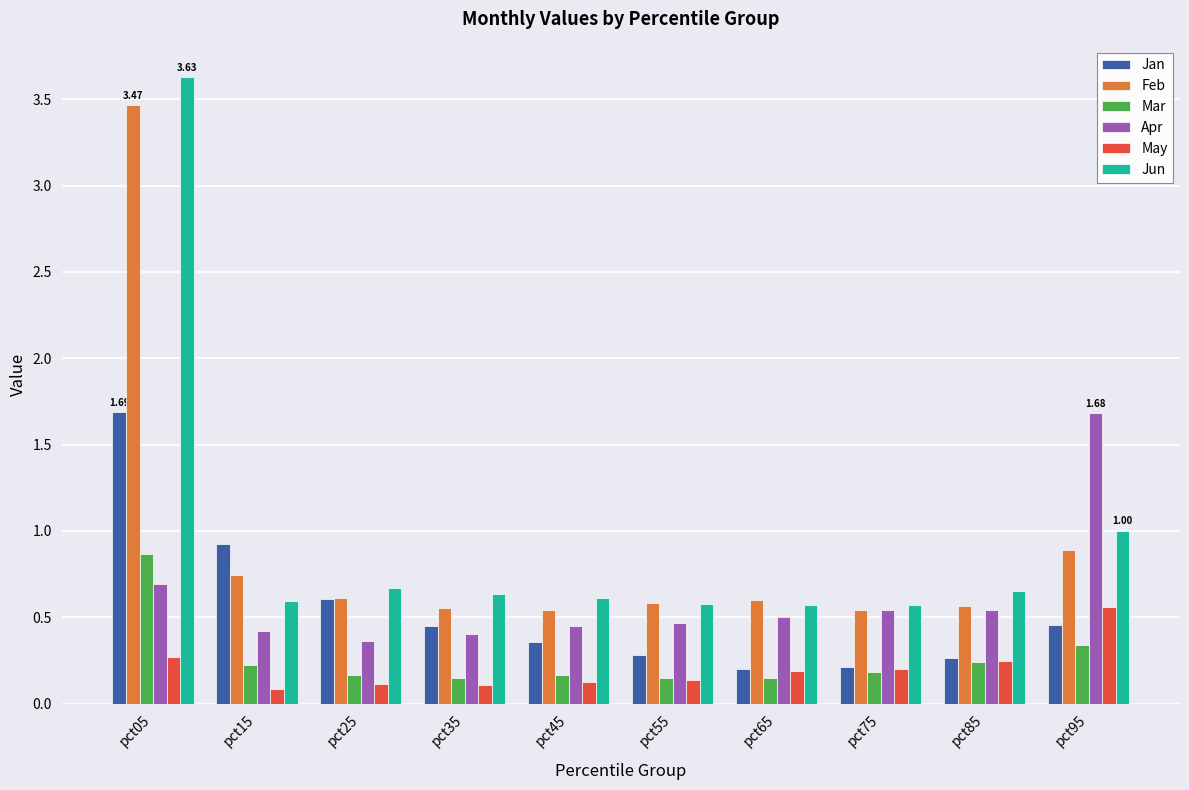

Which category has the highest value in the Mar series?

pct05